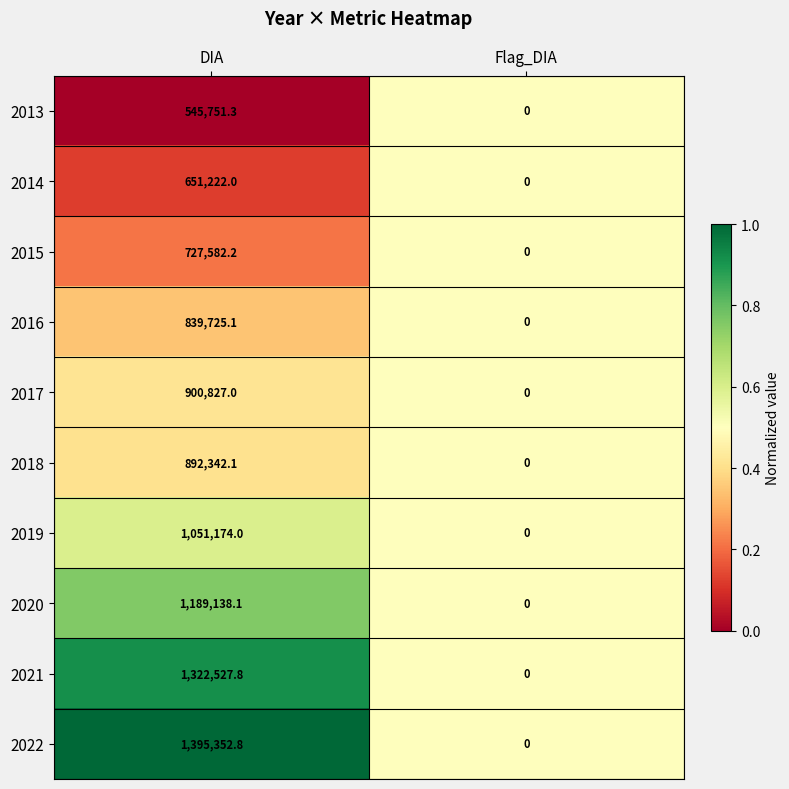

What is the sum of all 2021 values?

1322527.8